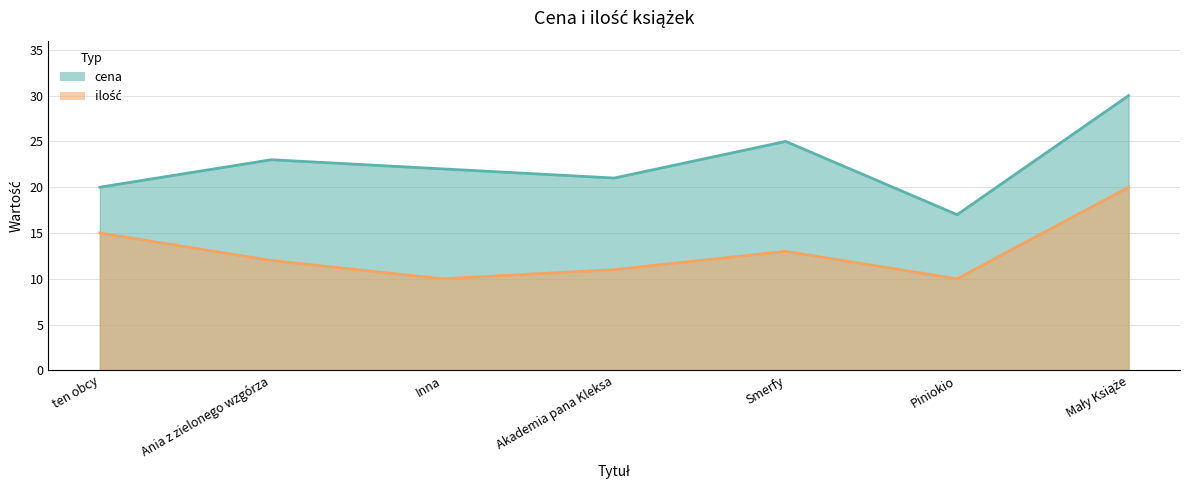

At Smerfy, list the series in order from largest to smallest.

cena, ilość